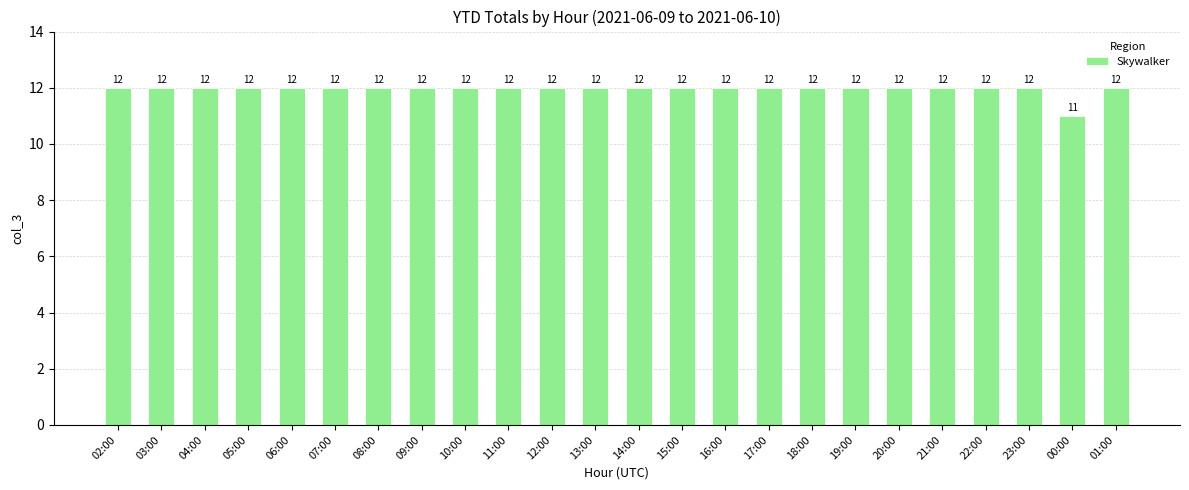

The value at 18:00 is 12. True or false?

True